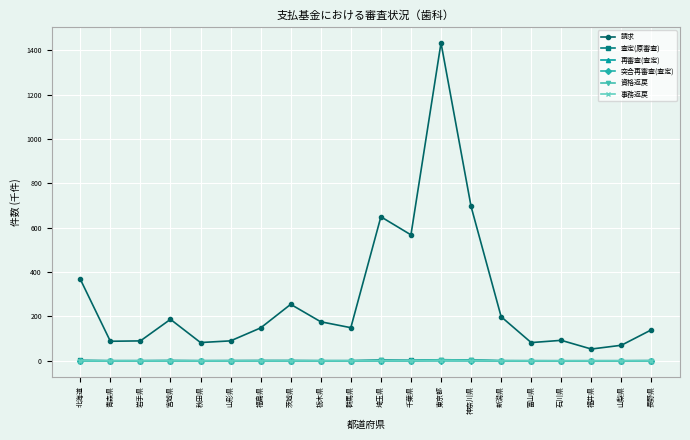

At which label is 請求 closest to 743?

神奈川県